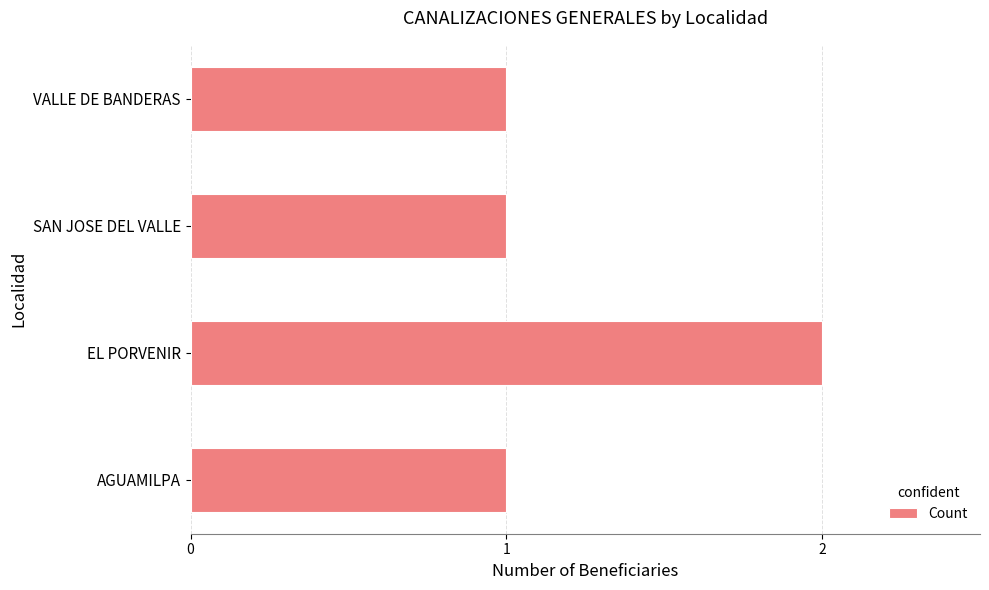

Reading bottom to top, what are all the values shown in this chart?

AGUAMILPA=1	EL PORVENIR=2	SAN JOSE DEL VALLE=1	VALLE DE BANDERAS=1